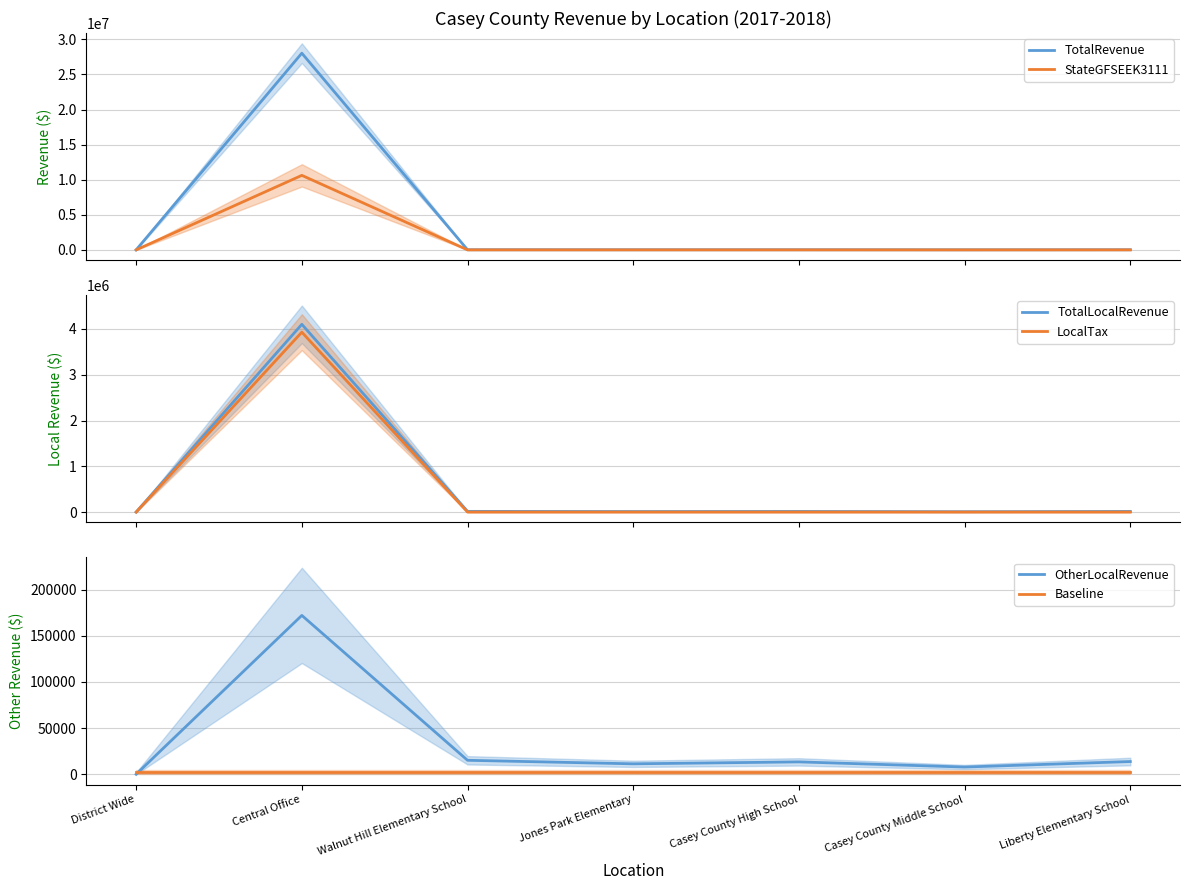

What are all the series names shown in the legend?

TotalRevenue, StateGFSEEK3111, TotalLocalRevenue, LocalTax, OtherLocalRevenue, Baseline